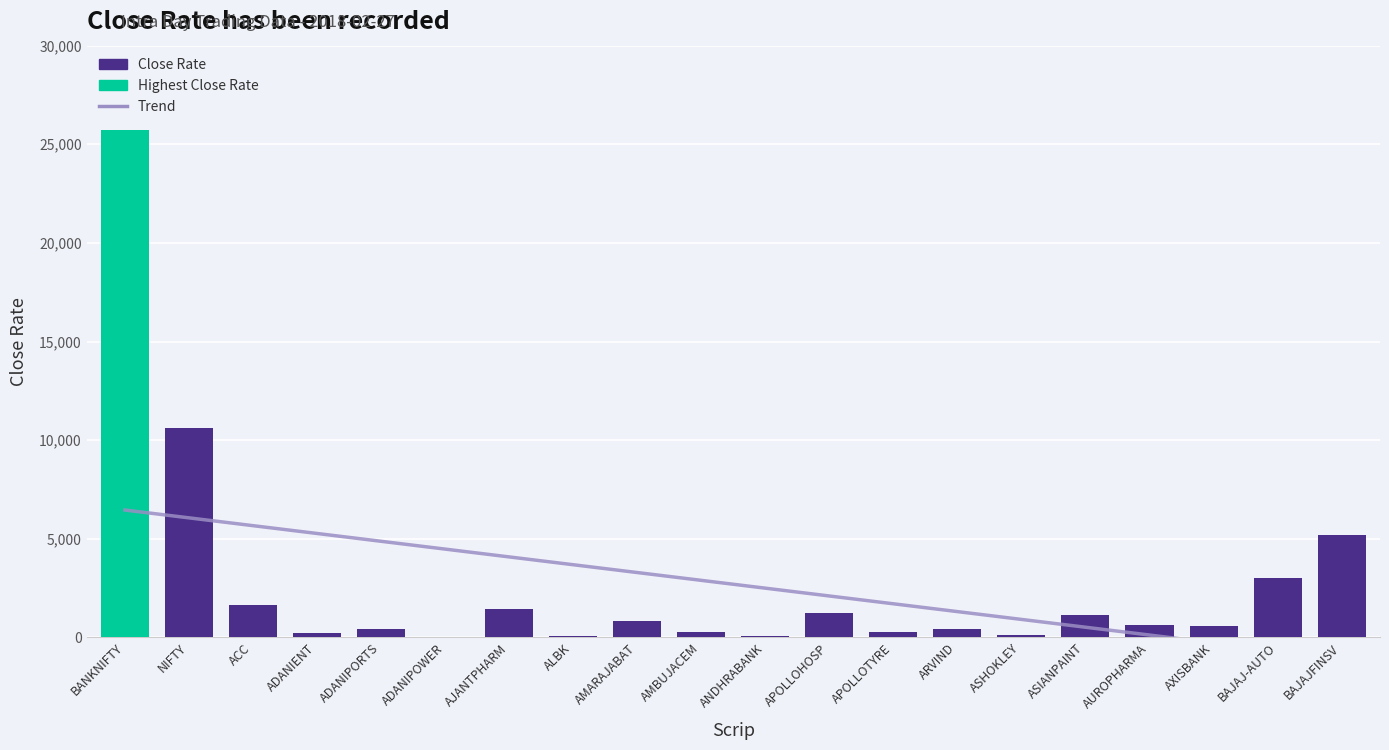

Which label corresponds to the largest value in the chart?

BANKNIFTY